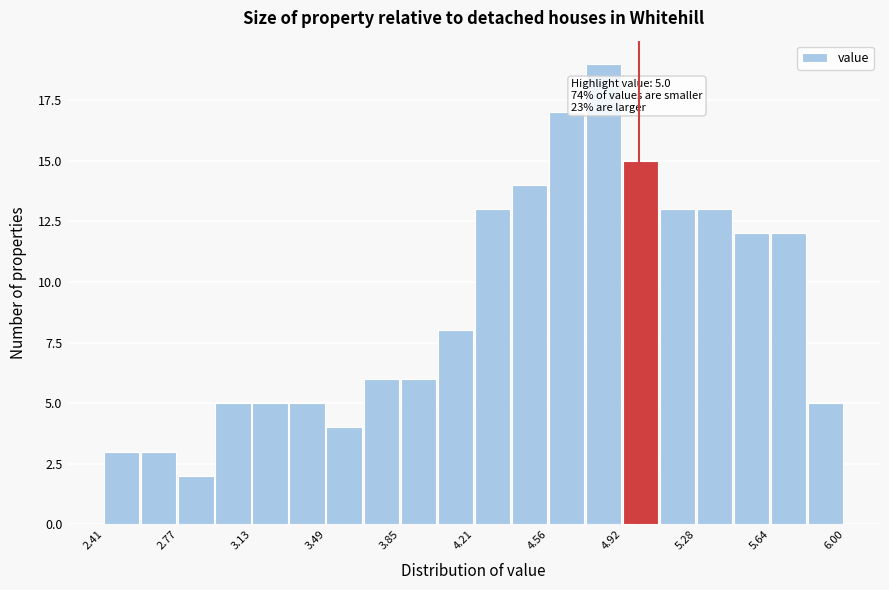

Around what value on the x-axis is the tallest bar? Give the approximate position of its centre, as read against the axis.

4.85